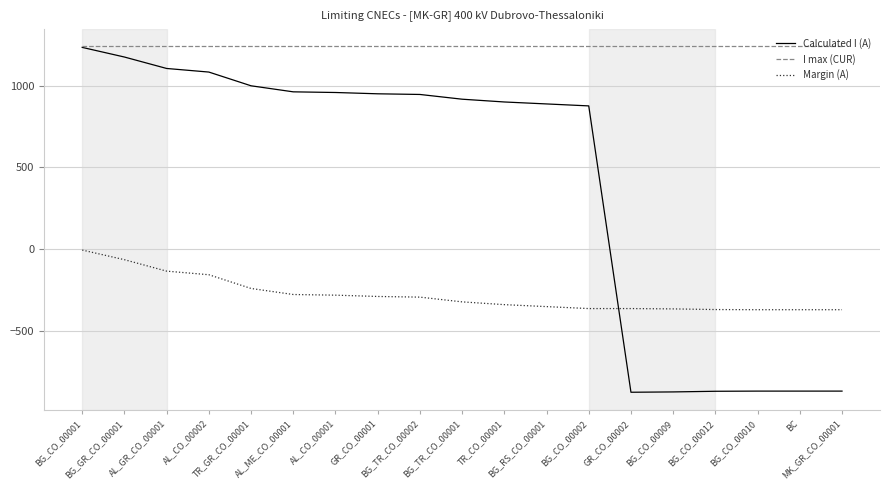

At which category is the sum across all series the highest?

BG_CO_00001